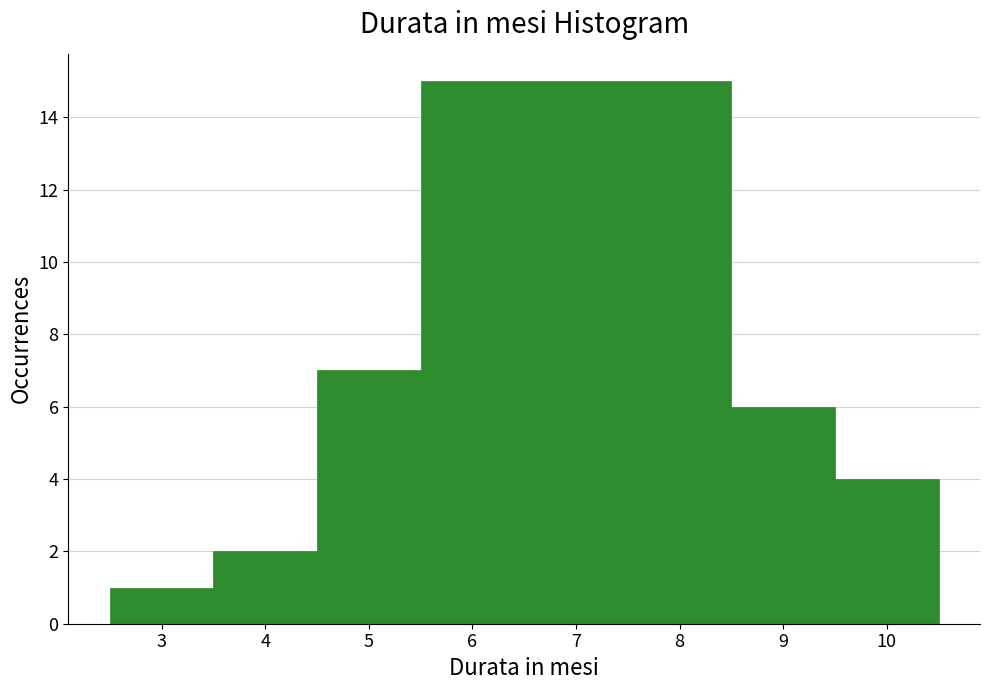

Reading left to right, list every bar in this chart as the range it spans on the x-axis followed by its height. The values are not printed on the chart, so give them approximately, as read against the axis.

2.5 to 3.5: 1
3.5 to 4.5: 2
4.5 to 5.5: 7
5.5 to 8.5: 15
8.5 to 9.5: 6
9.5 to 10.5: 4